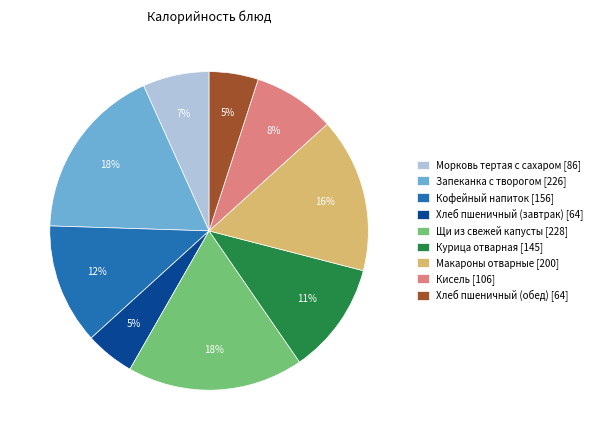

What percentage is the Морковь тертая с сахаром slice, to the nearest percent?

7%